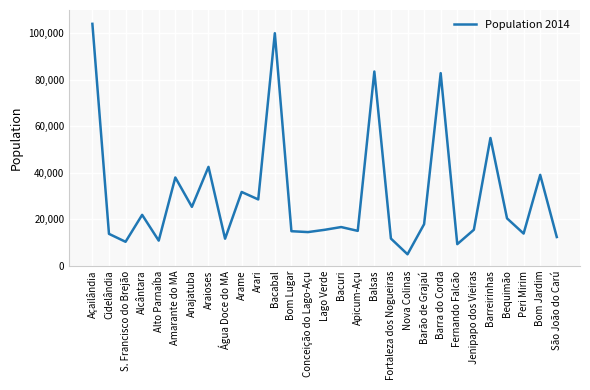

What is the greatest value displayed?

104047